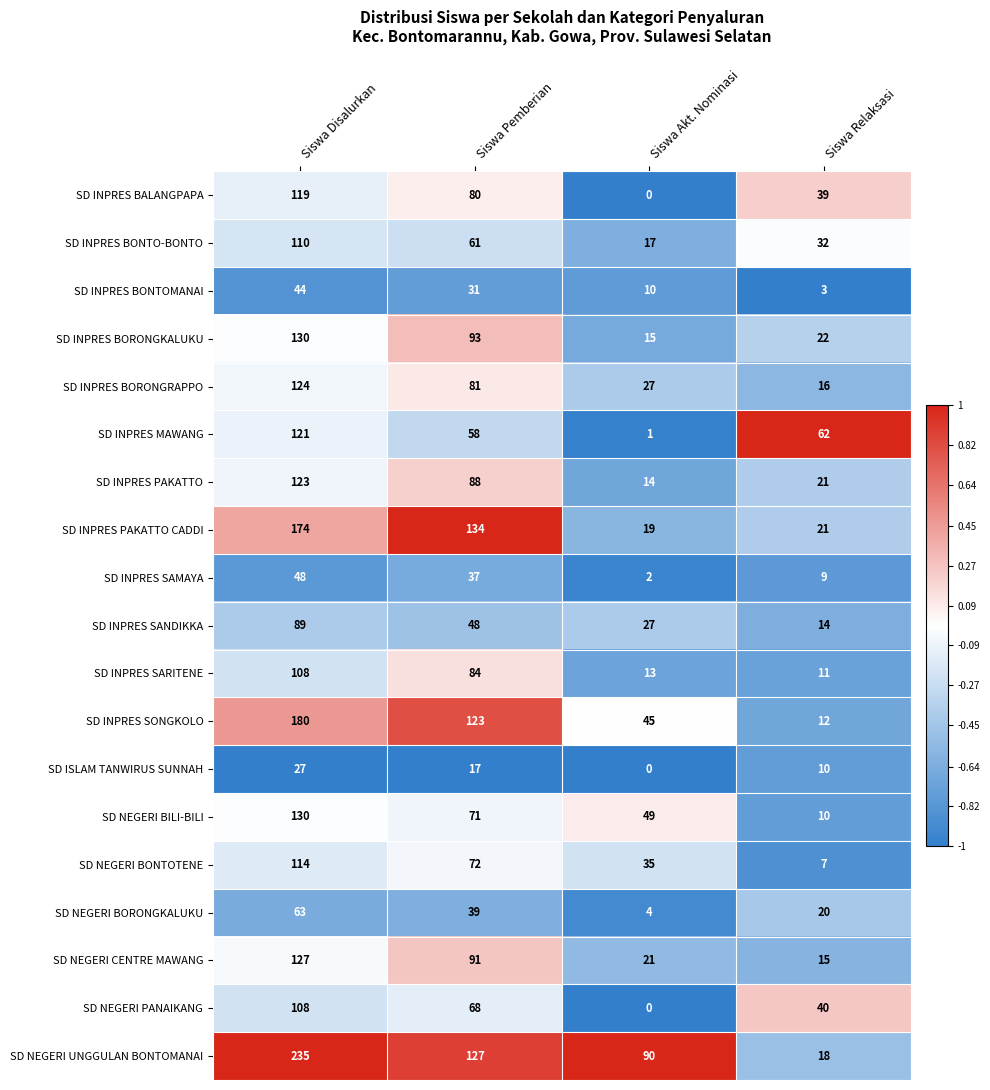

What is the sum of all SD INPRES SANDIKKA values?

178